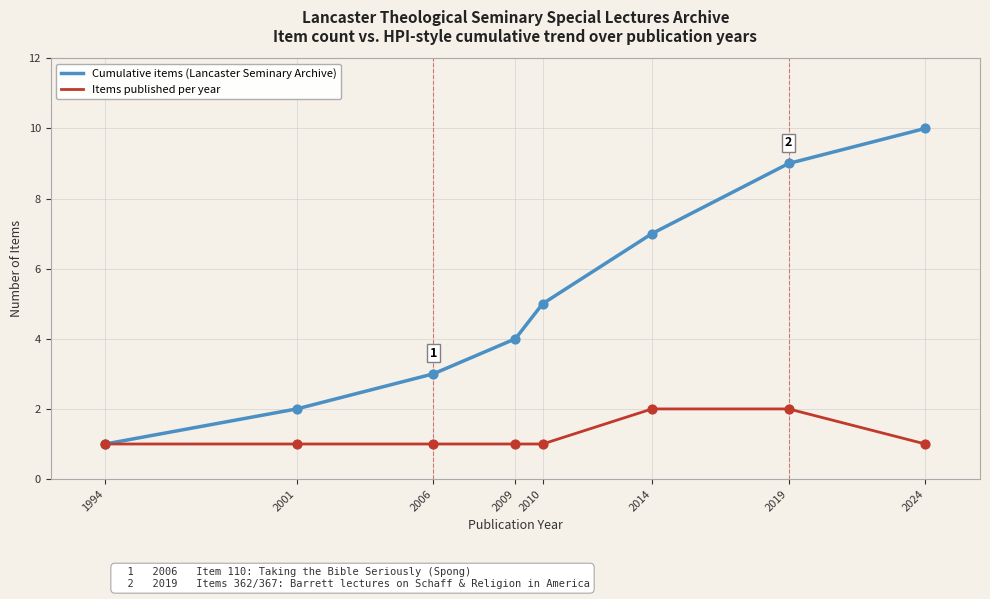

Is the value of Cumulative items (Lancaster Seminary Archive) at 2009 greater than the value of Items published per year at 2006?

Yes